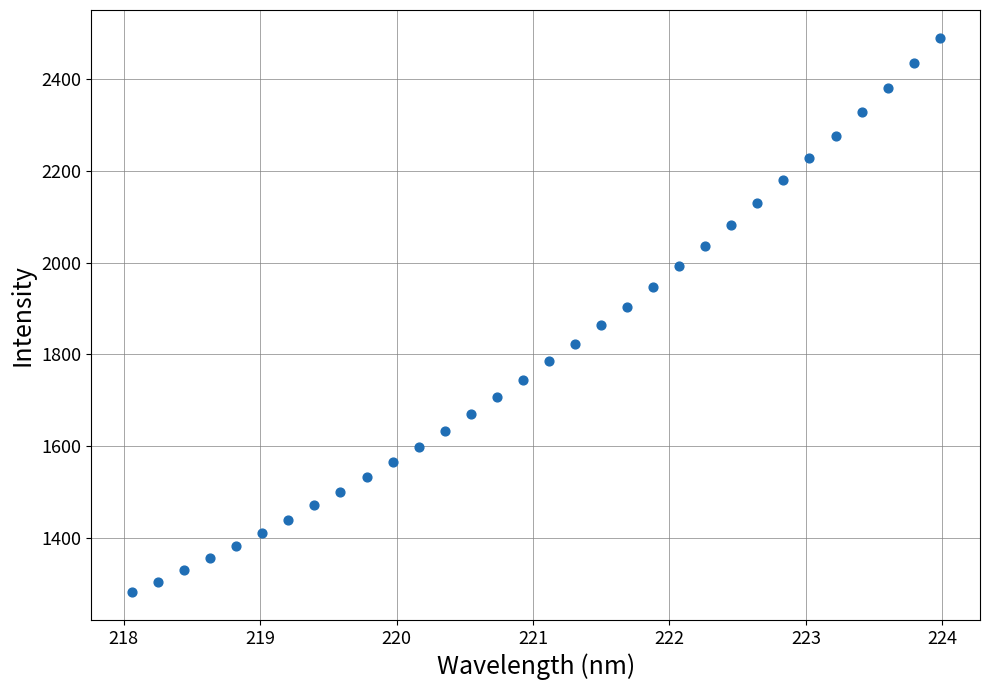

What is the range of X values (max minus min)?

5.9